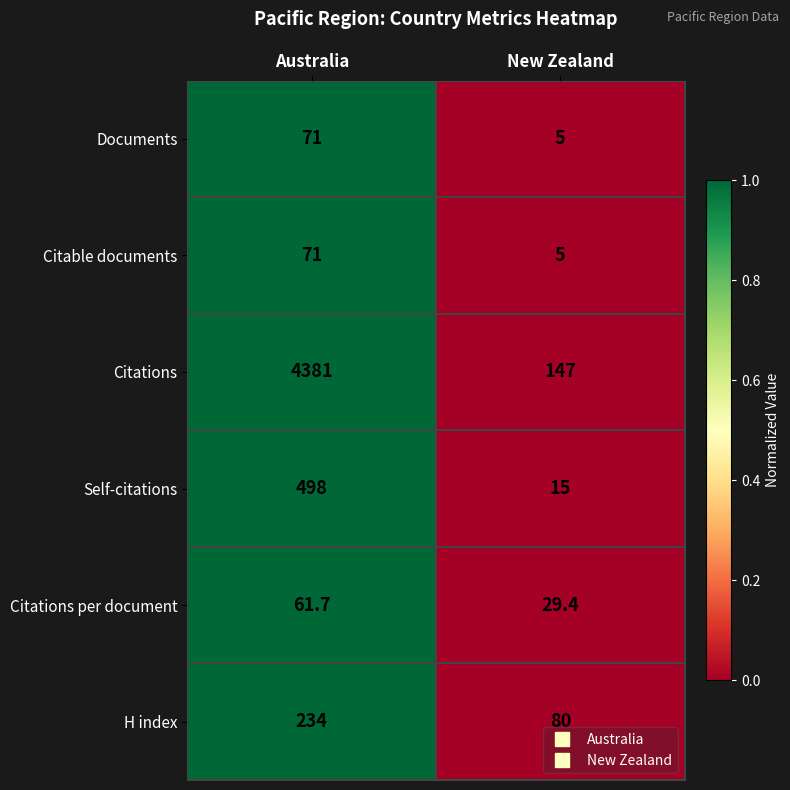

Count the number of data series in this chart.

6